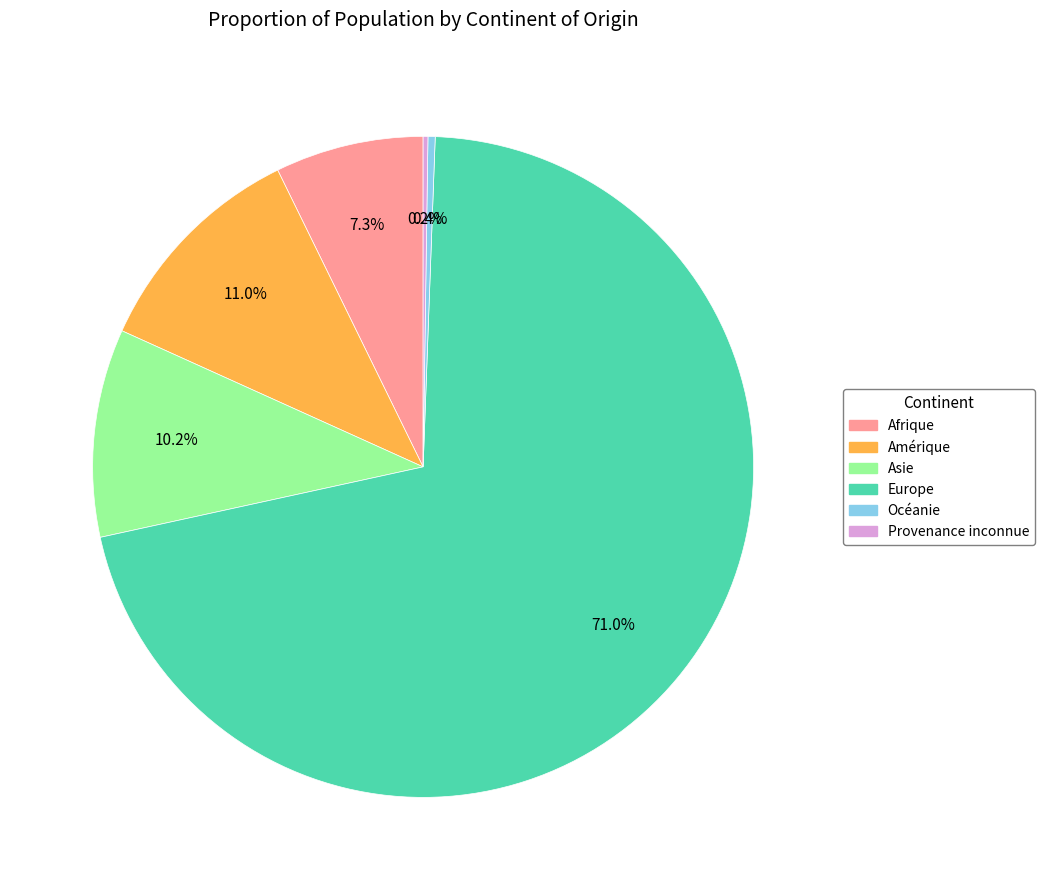

What percentage is the Amérique slice, to the nearest percent?

11%